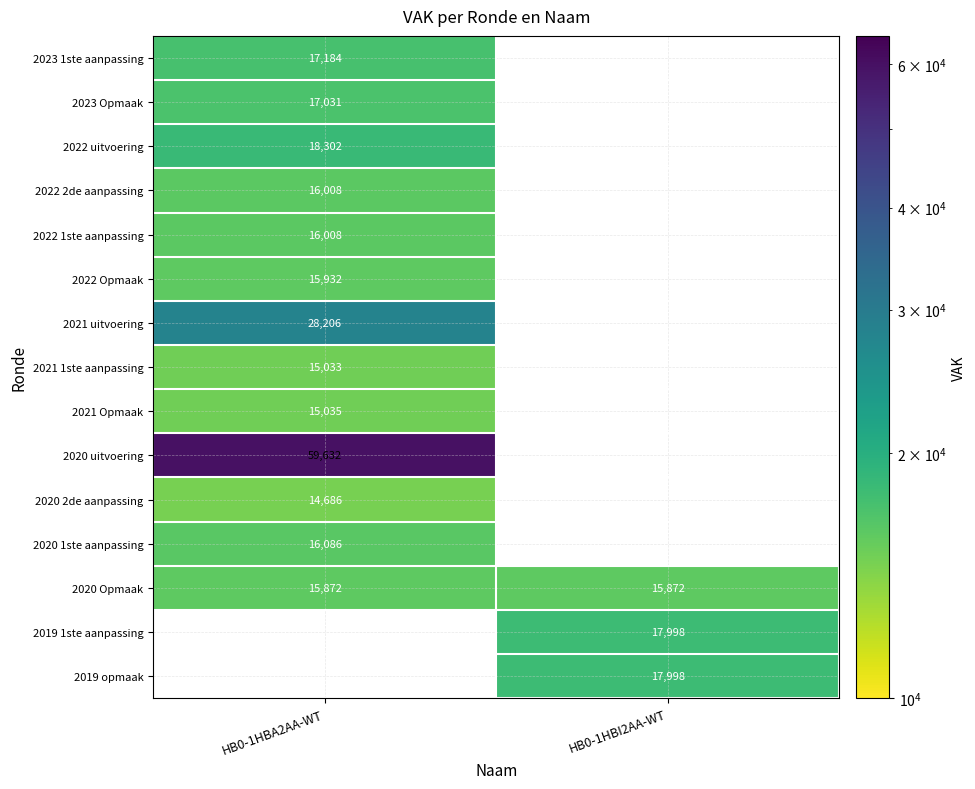

The value of 2020 2de aanpassing at HB0-1HBA2AA-WT is 10189. True or false?

False